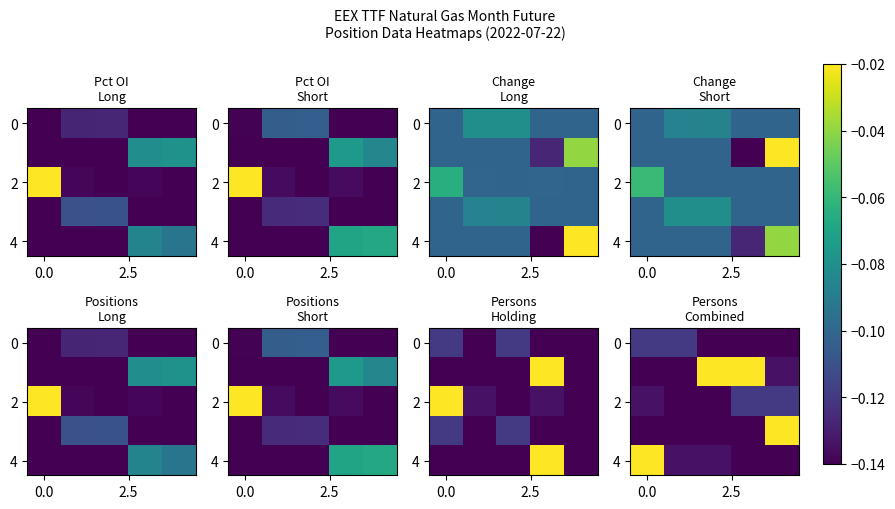

Count the number of data series in this chart.

5